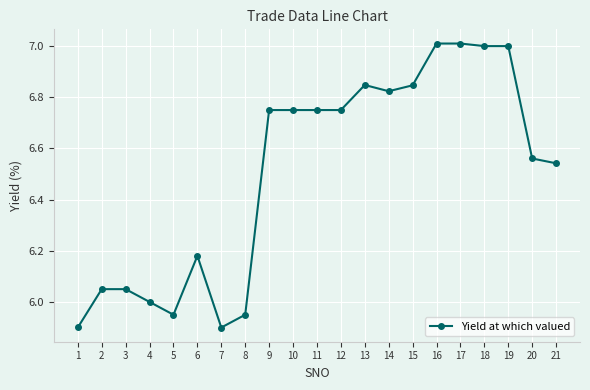

How many distinct data groups are displayed?

1